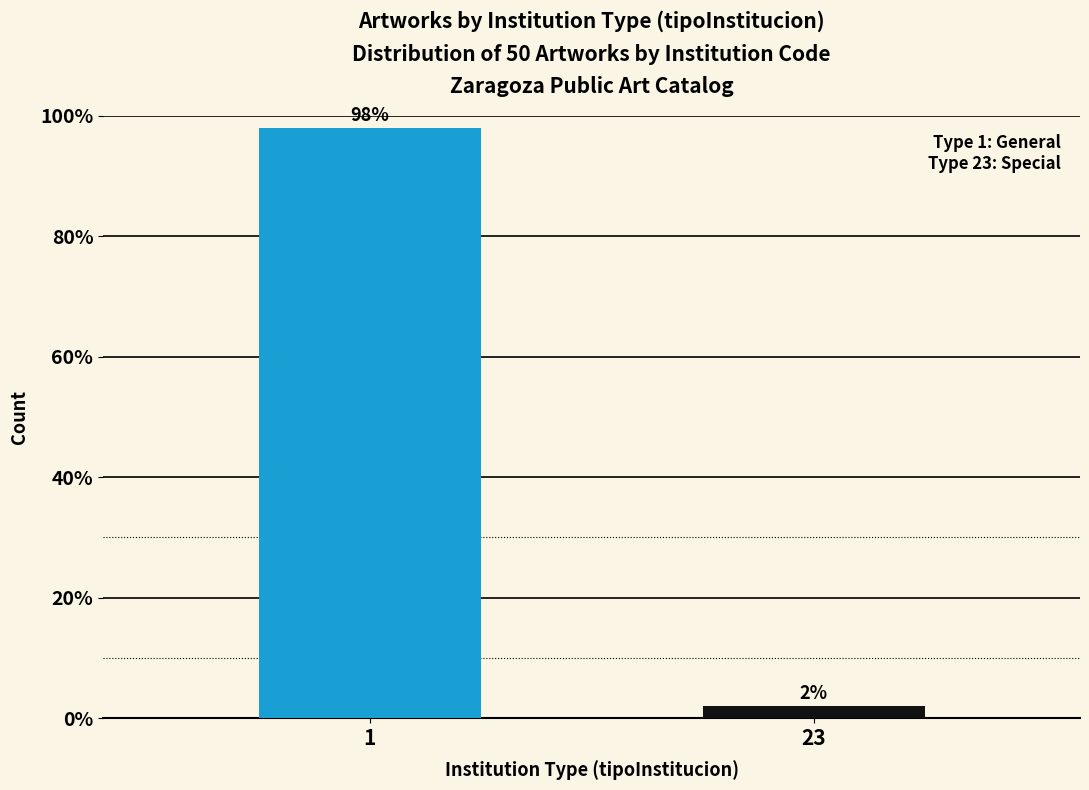

Reading left to right, list all the values displayed in this chart.

98	2